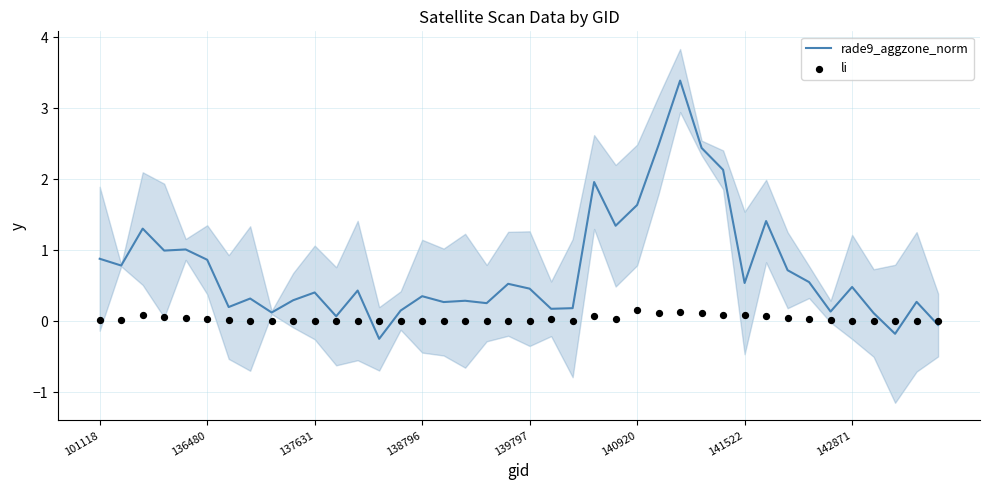

What is the total value across all series at 16?

0.3